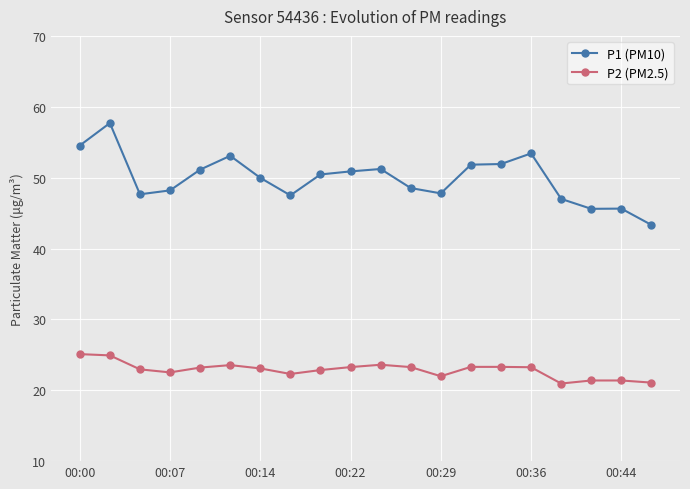

What are all the series names shown in the legend?

P1 (PM10), P2 (PM2.5)